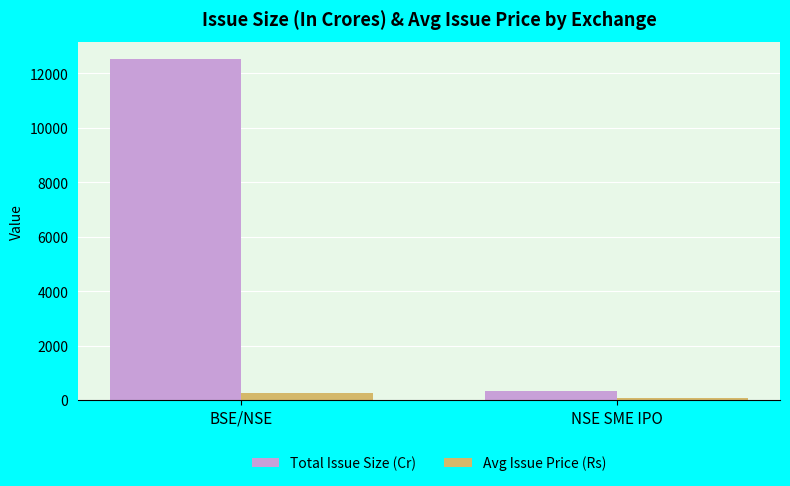

What are all the series names shown in the legend?

Total Issue Size (Cr), Avg Issue Price (Rs)